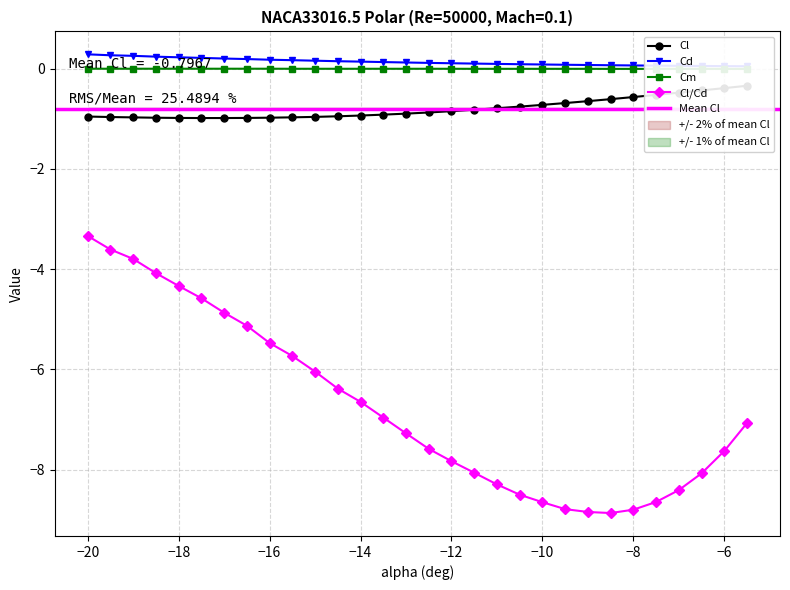

Is it true that Cl/Cd equals -8.8 at -9?

True